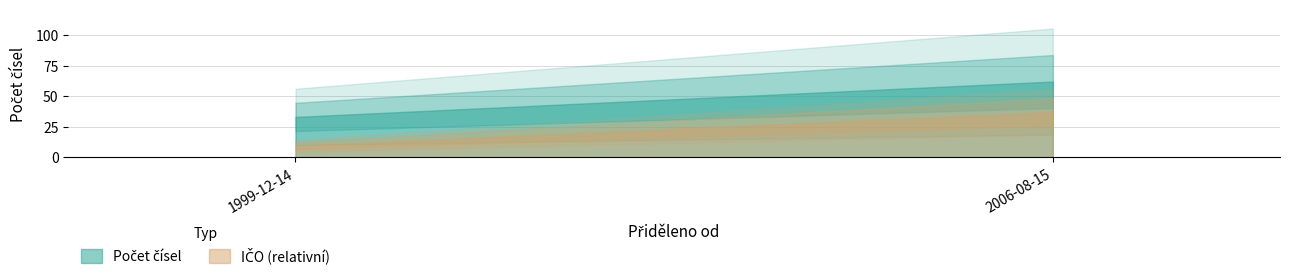

Between 2006-08-15 and 2006-08-15, which is larger?

2006-08-15